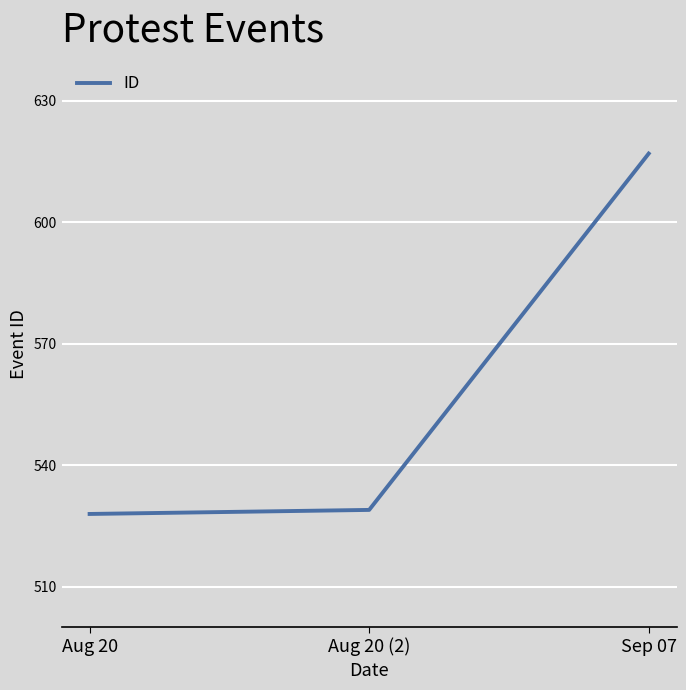

What is the minimum value shown in the chart?

528